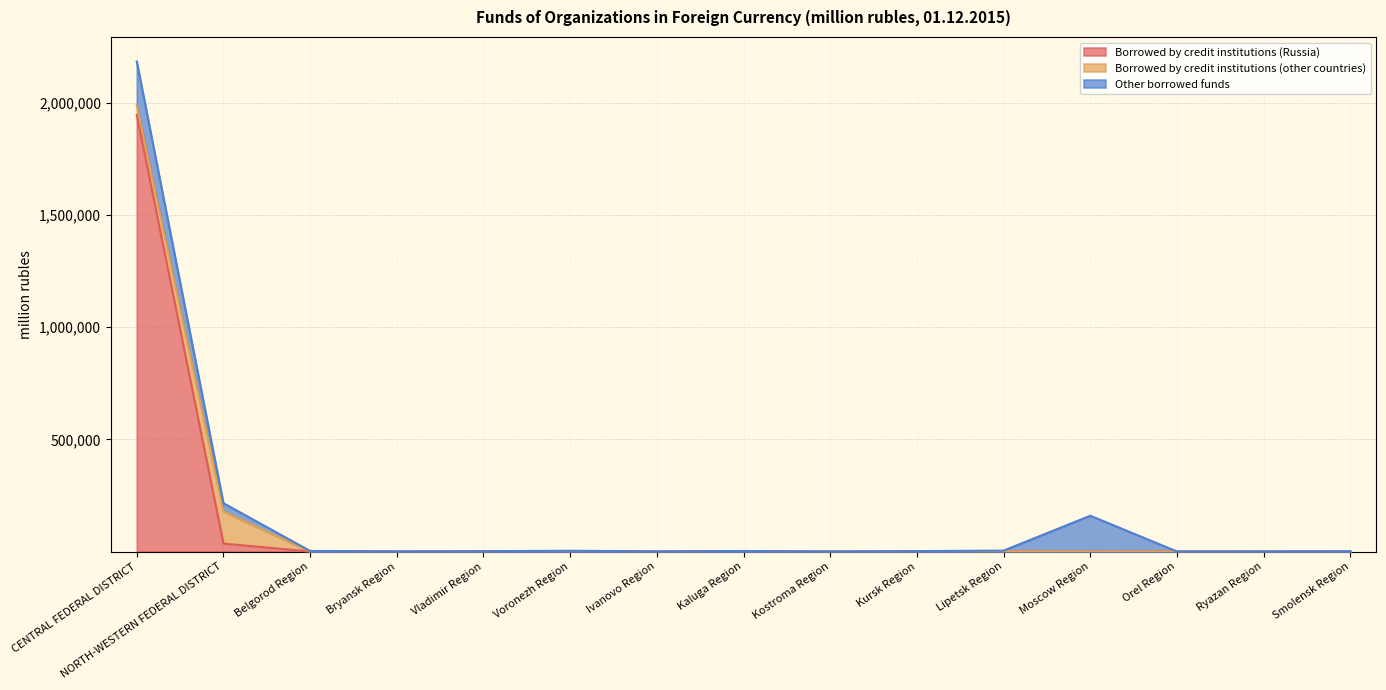

Is the value of Borrowed by credit institutions (other countries) at Vladimir Region greater than the value of Other borrowed funds at Smolensk Region?

No